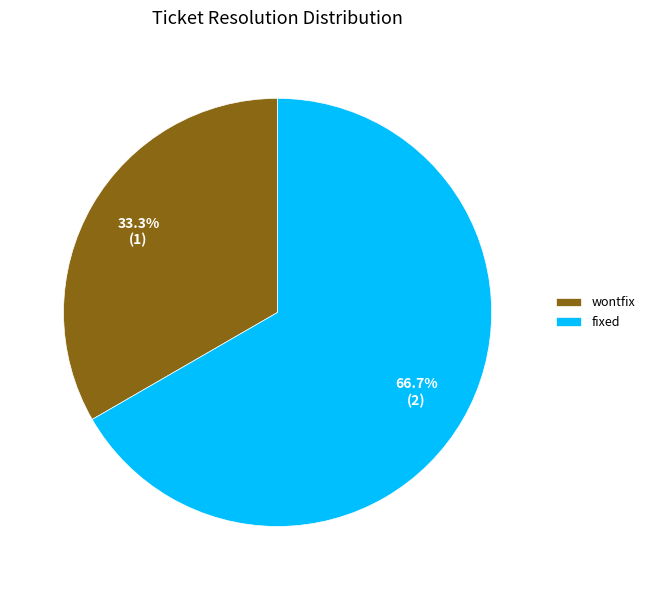

To the nearest percent, what percentage of the pie is wontfix?

33%